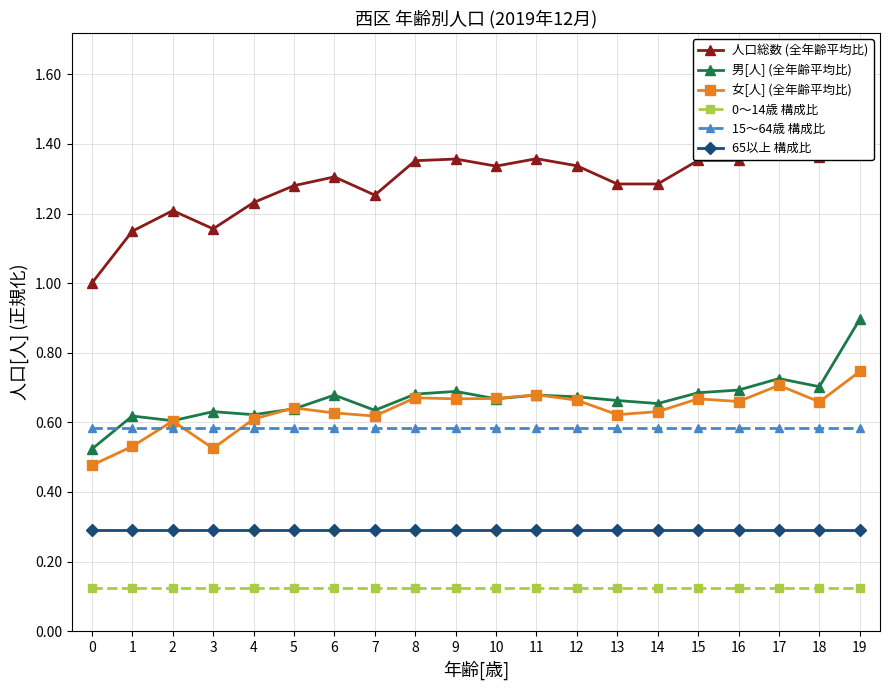

Rank the series by their maximum value, from highest to lowest.

人口総数 (全年齢平均比), 男[人] (全年齢平均比), 女[人] (全年齢平均比), 15～64歳 構成比, 65以上 構成比, 0～14歳 構成比